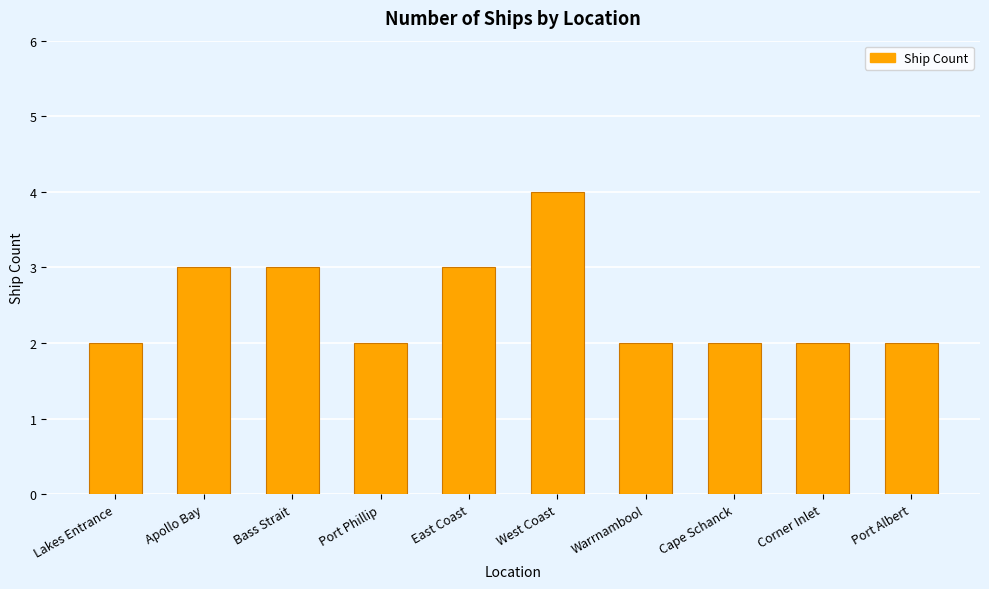

Reading right to left, list all the values displayed in this chart.

2	2	2	2	4	3	2	3	3	2